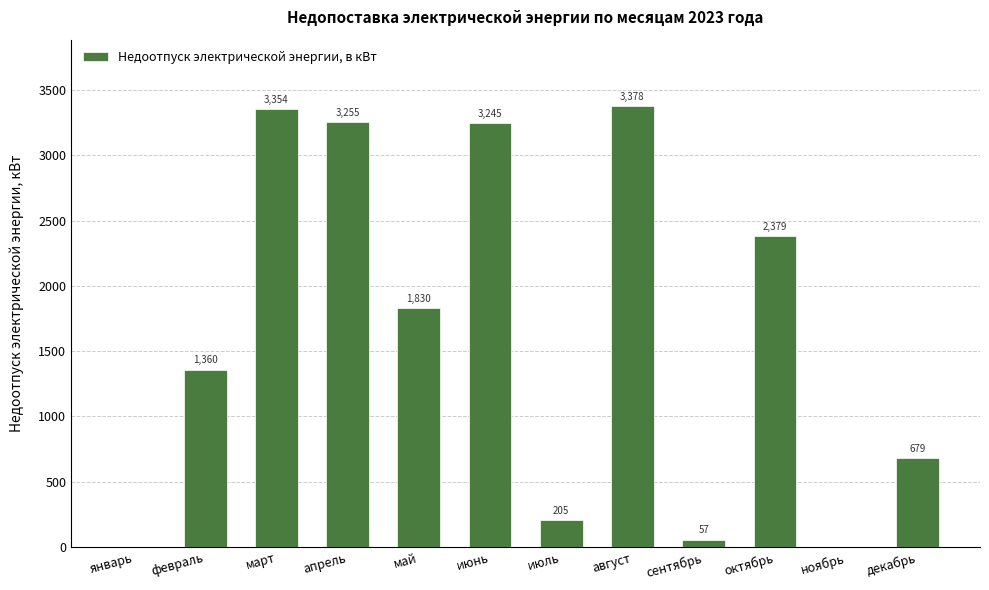

Which label corresponds to the largest value in the chart?

август